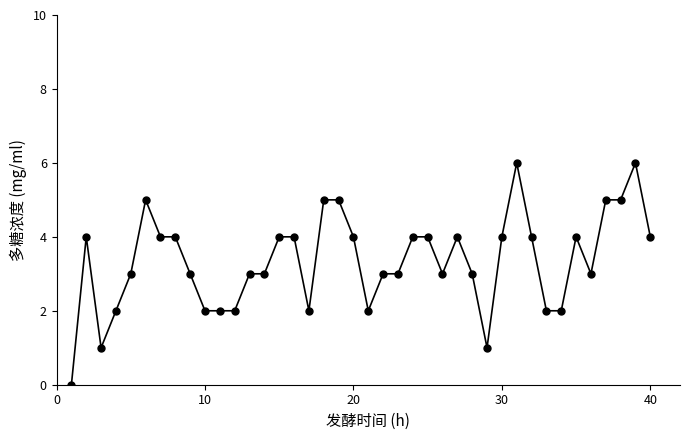

Reading left to right, list all the values displayed in this chart.

0	4	1	2	3	5	4	4	3	2	2	2	3	3	4	4	2	5	5	4	2	3	3	4	4	3	4	3	1	4	6	4	2	2	4	3	5	5	6	4